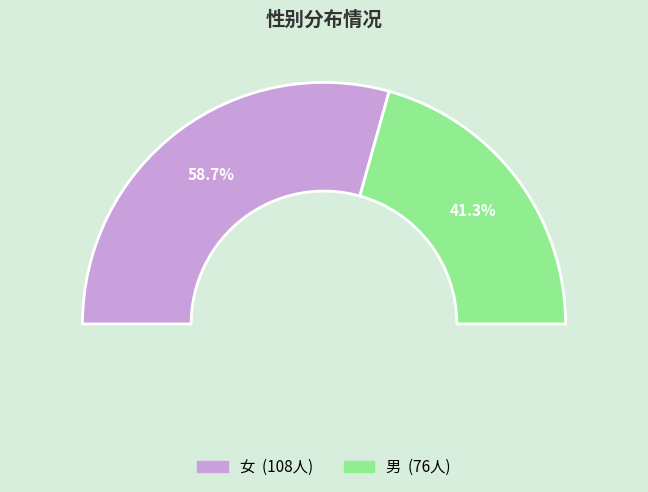

To the nearest percent, what is the difference between the 女 and 男 slice percentages?

17%